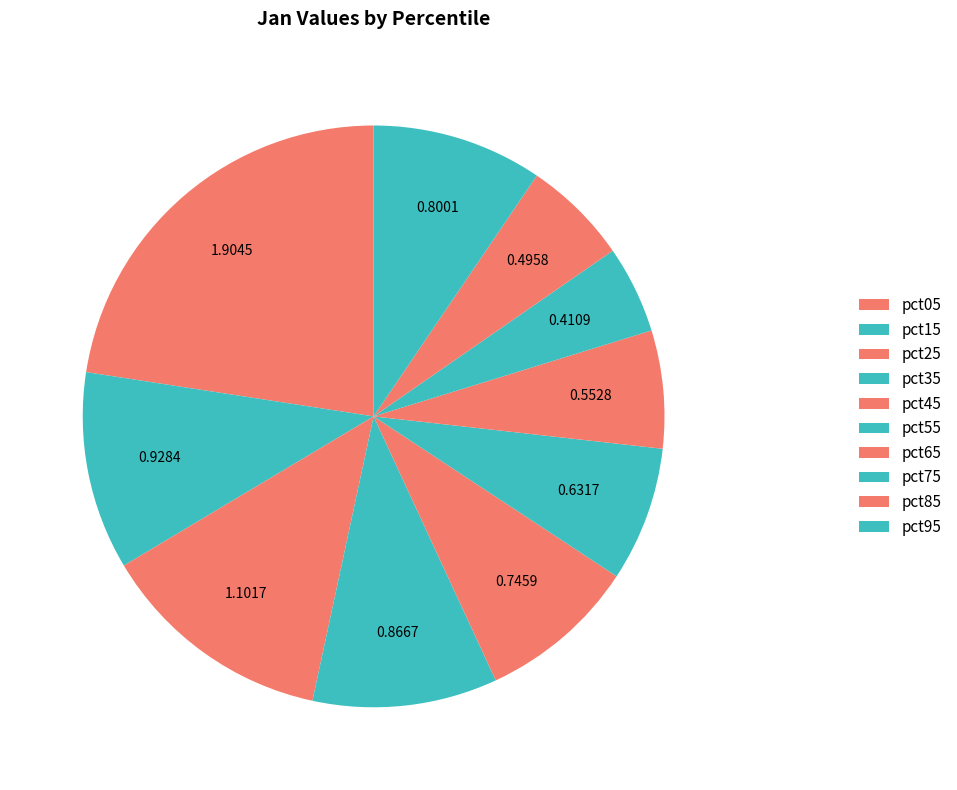

How many slices are in this pie chart?

10